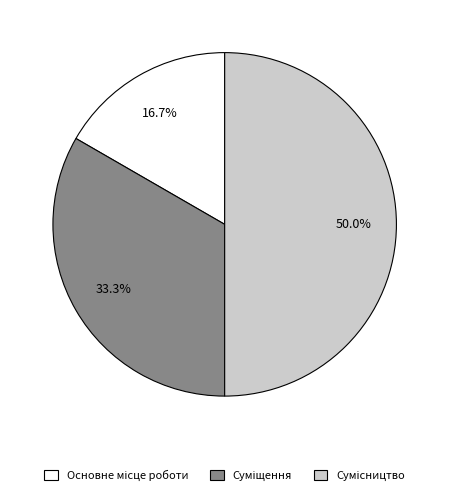

How many segments does this pie chart have?

3